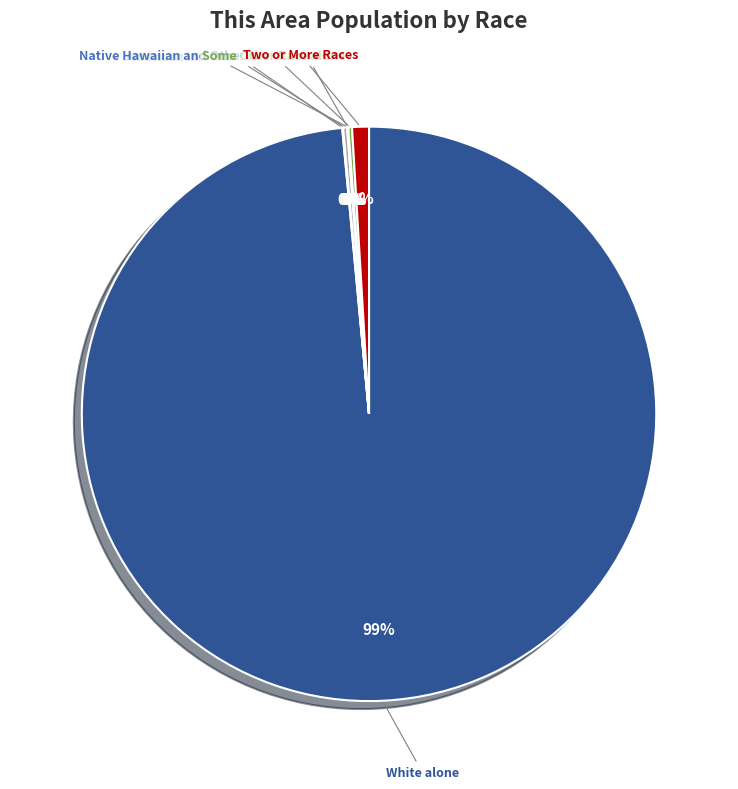

To the nearest percent, what is the average slice percentage?

14%